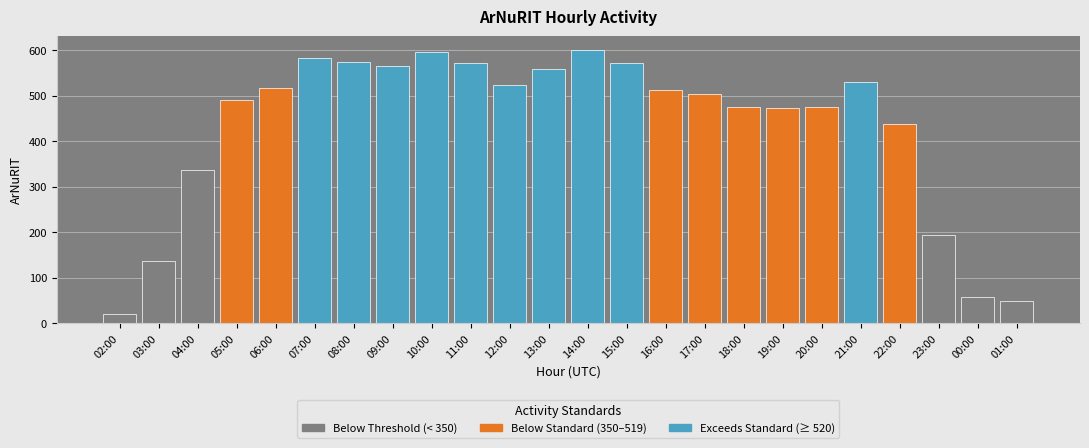

What is the change in value from 08:00 to 16:00?

-61